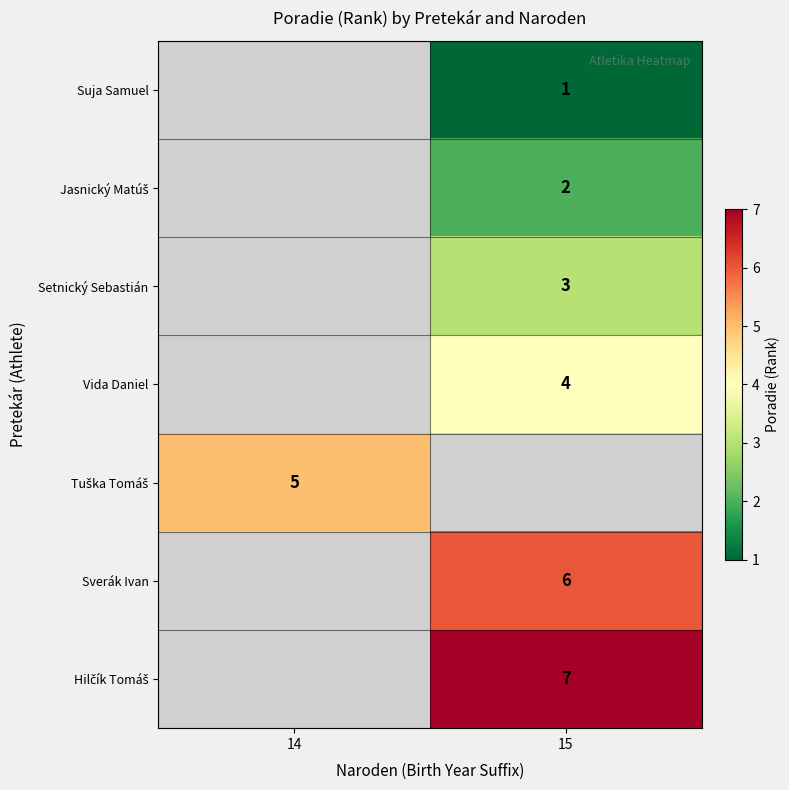

How many series are shown in this chart?

7